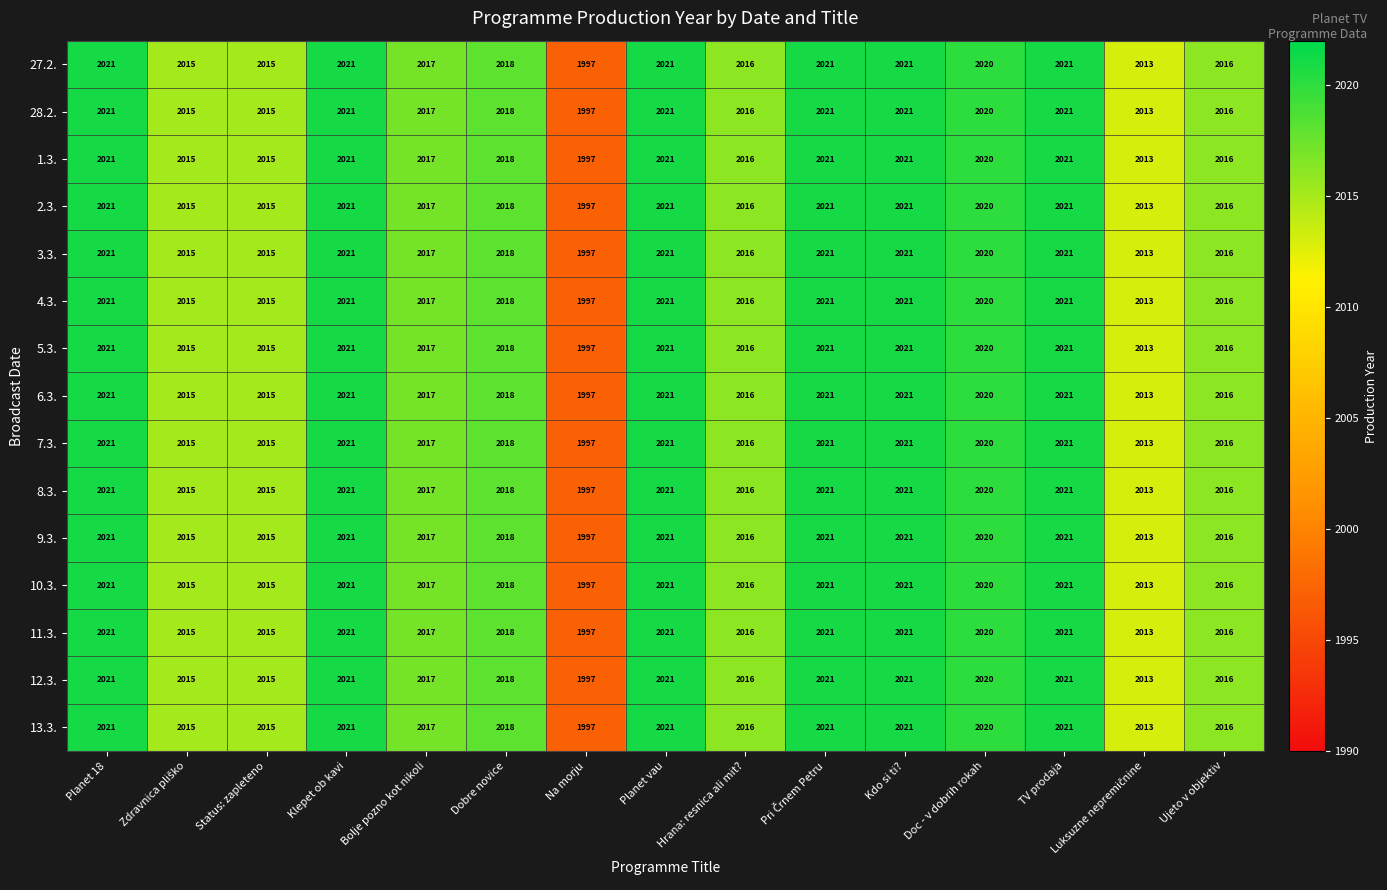

What is the minimum value shown in the chart?

1997